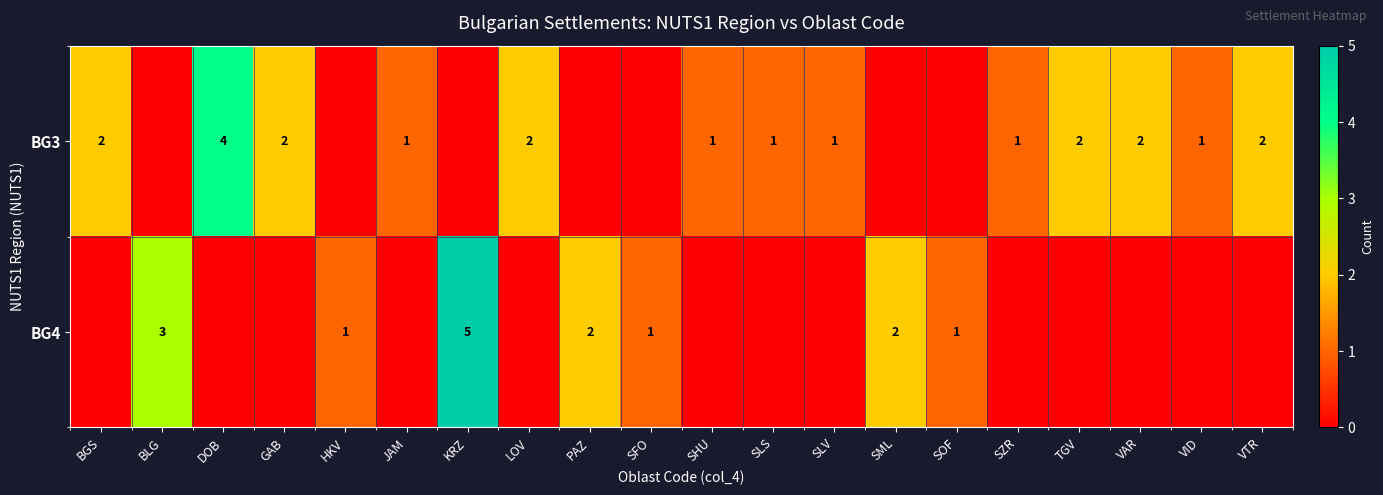

True or false: BG4 has a value of 5 at BLG.

False